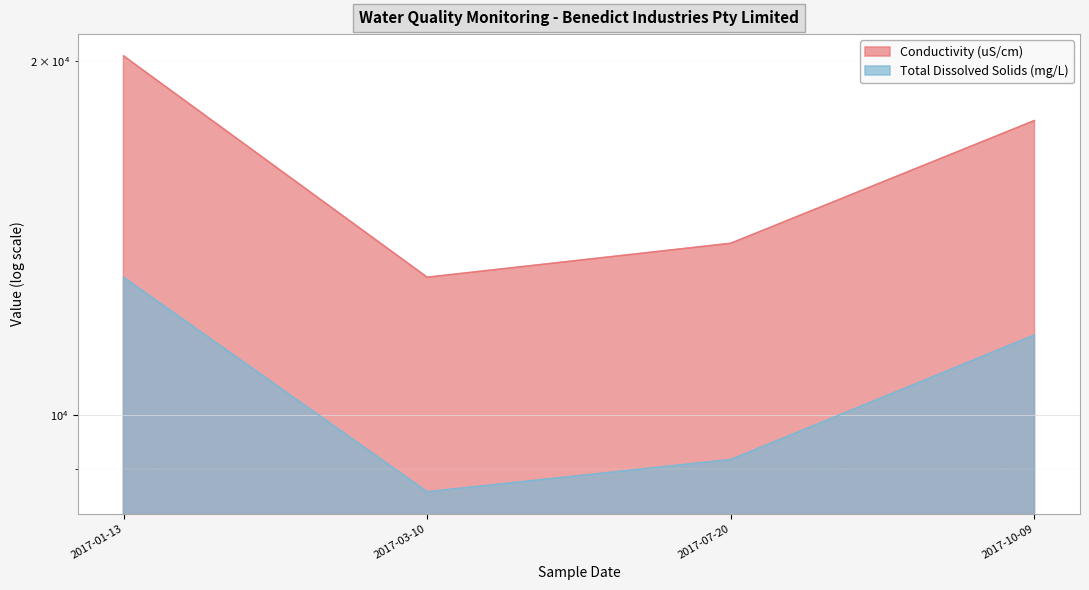

Reading left to right, list all the values displayed in this chart.

Conductivity (uS/cm): 20200	13100	14000	17800
Total Dissolved Solids (mg/L): 13100	8610	9170	11700